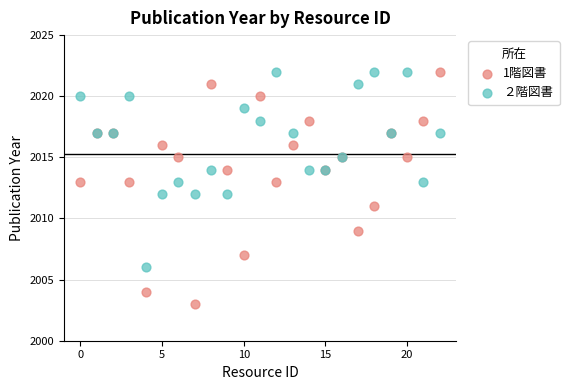

Which series contains the lowest Y value?

1階図書